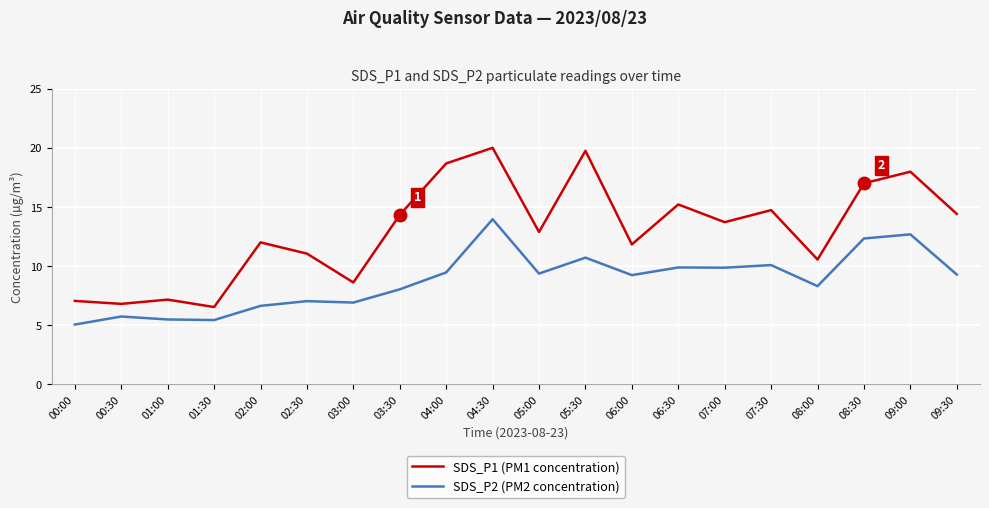

What is the spread (max minus min) of values at 01:00?

1.7